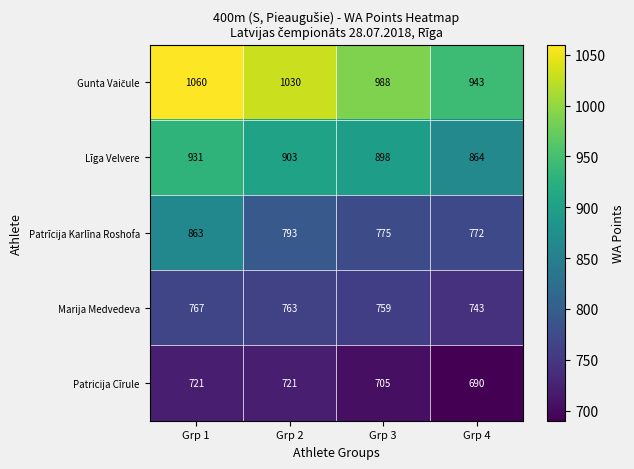

What is the sum of the Patrīcija Karlīna Roshofa values at Grp 2 and Grp 4?

1565